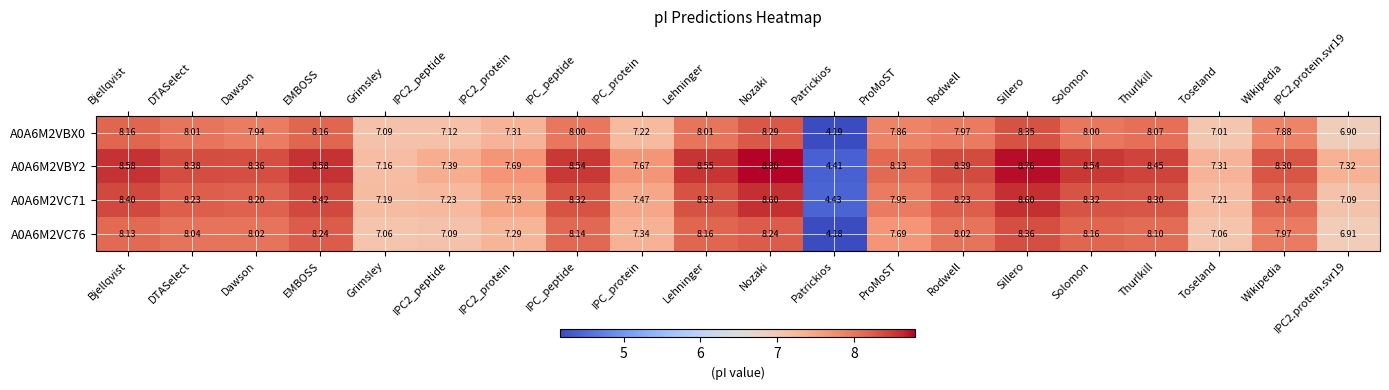

How many series are shown in this chart?

4